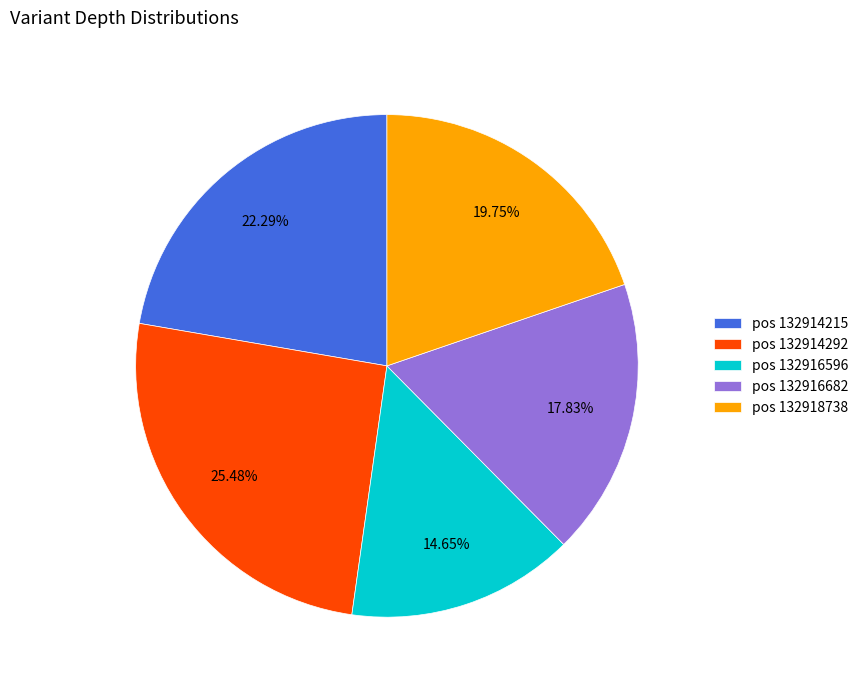

Count the number of slices in the pie.

5